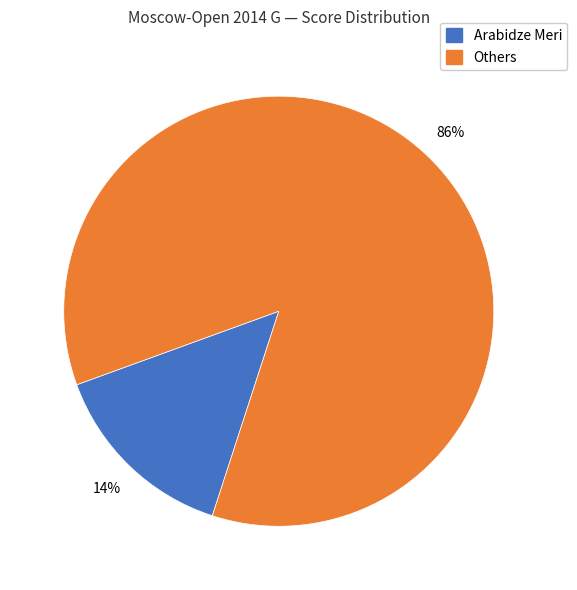

Does any single category account for the majority?

Yes